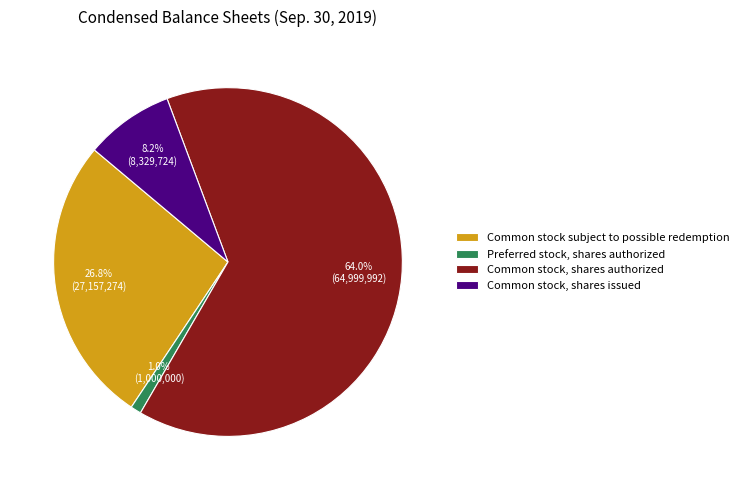

The Preferred stock, shares authorized slice represents 1% of the pie. True or false?

True